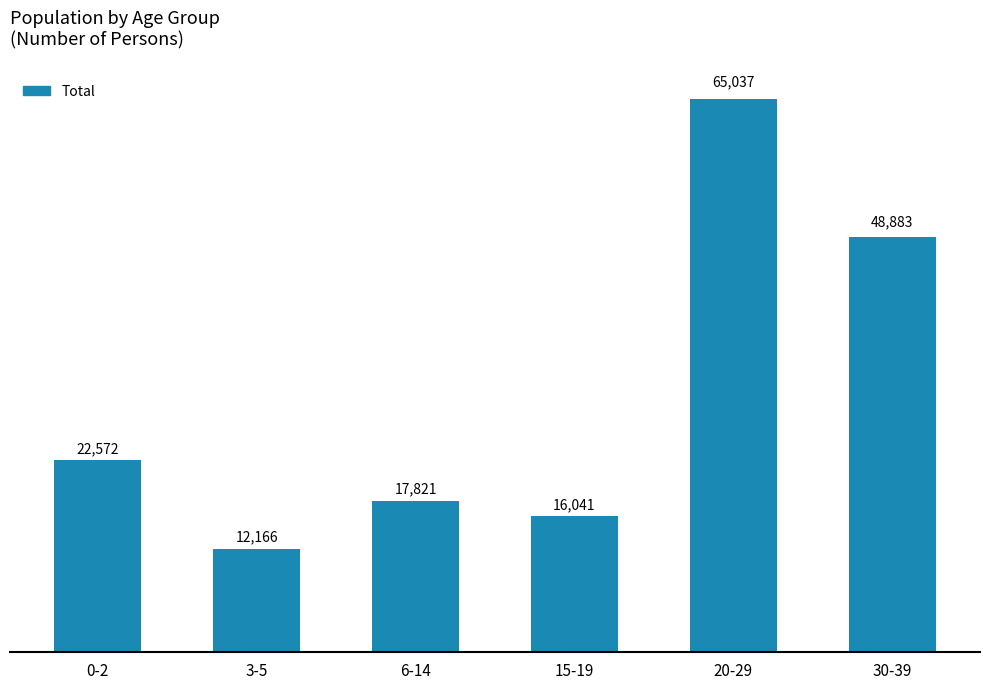

What is the ratio of the value at 6-14 to the value at 15-19?

1.1